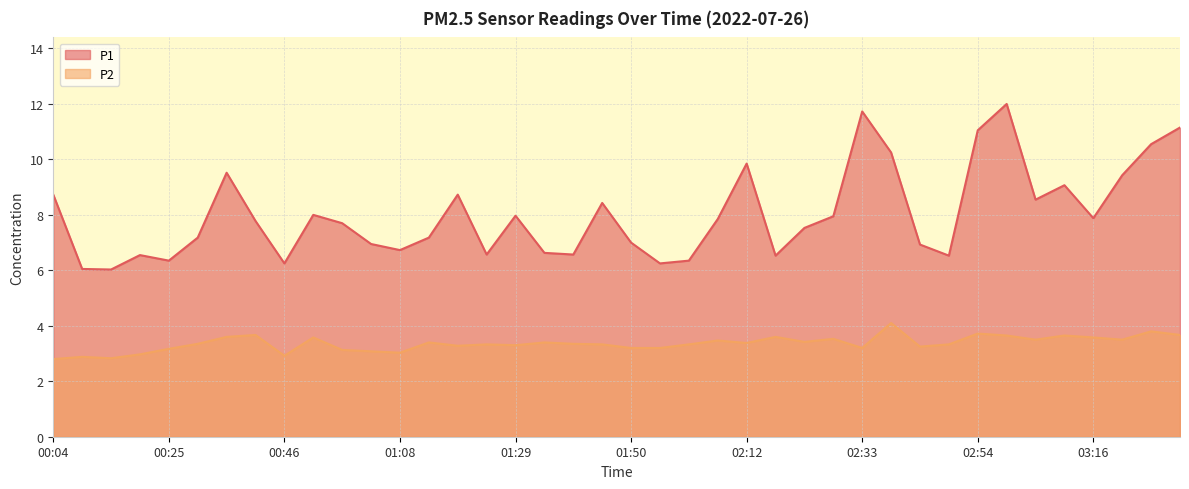

Between 00:57 and 01:40, which series saw the biggest shift?

P1